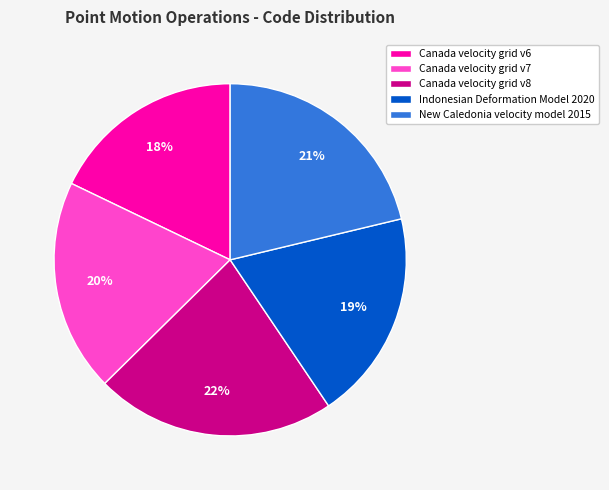

To the nearest percent, what is the combined percentage of Canada velocity grid v6 and Canada velocity grid v8?

40%